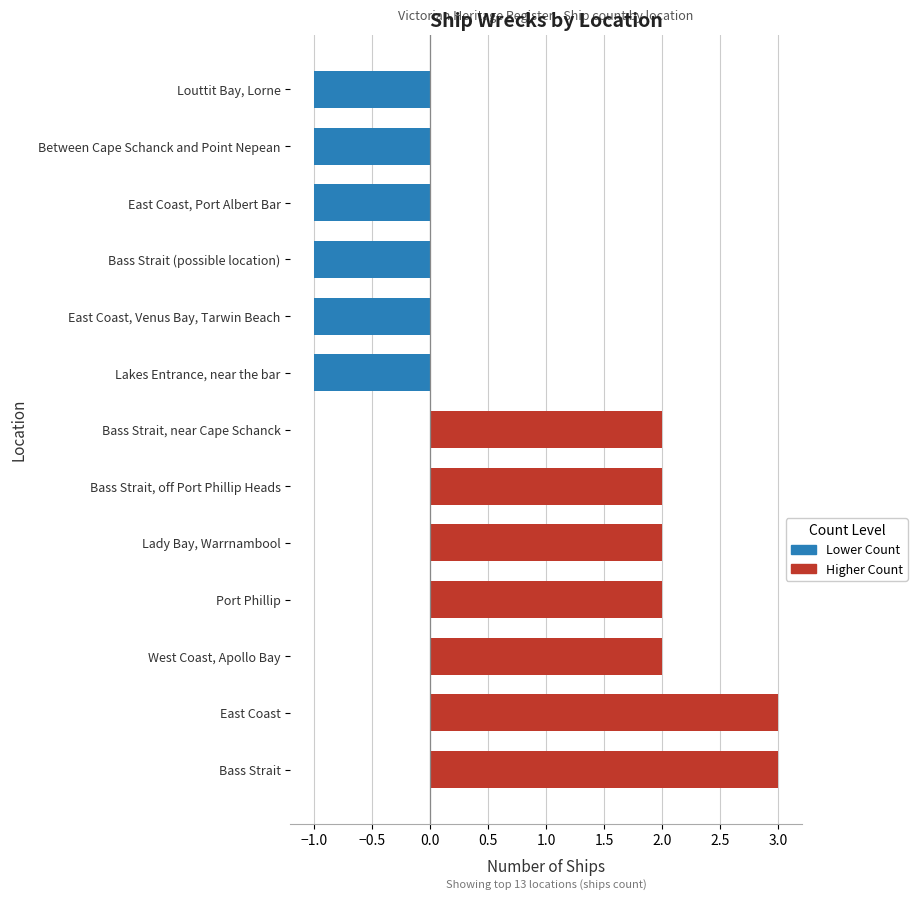

What is the difference between the values at East Coast, Port Albert Bar and Lady Bay, Warrnambool?

3